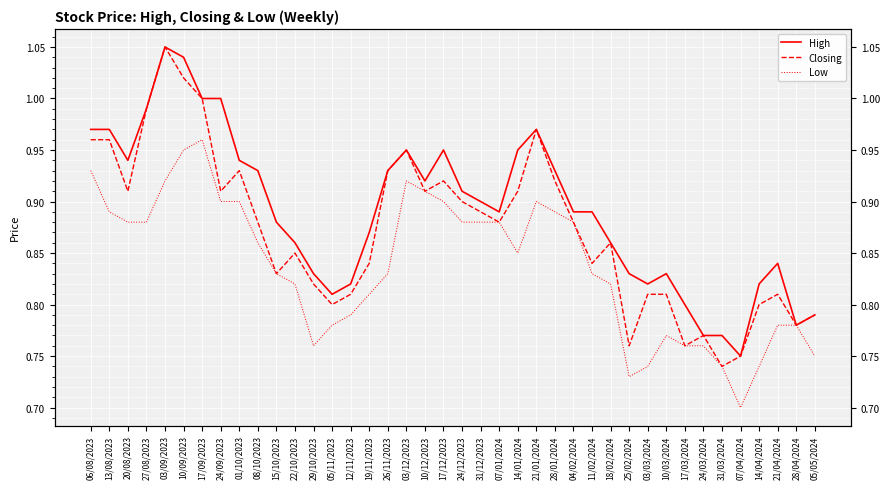

Is it true that High equals 0.9 at 14/01/2024?

True